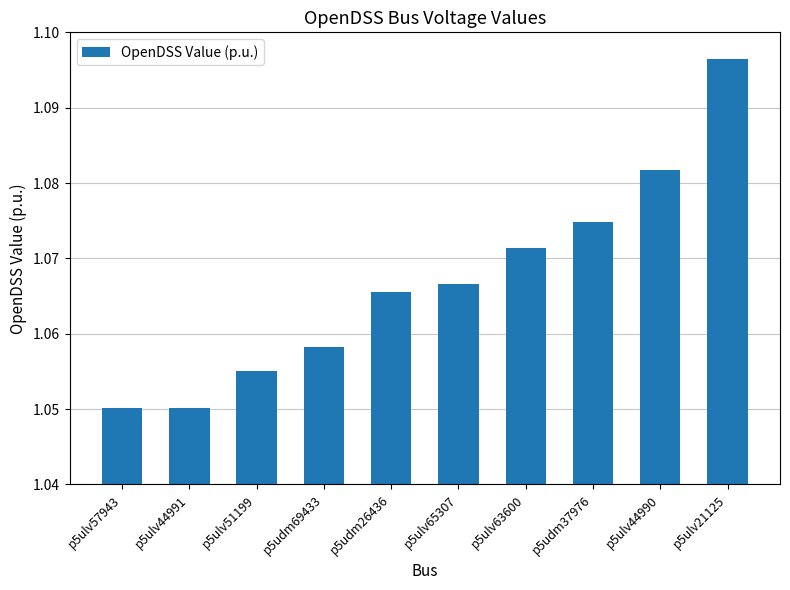

Is it true that the value at p5ulv63600 is 0.3?

False